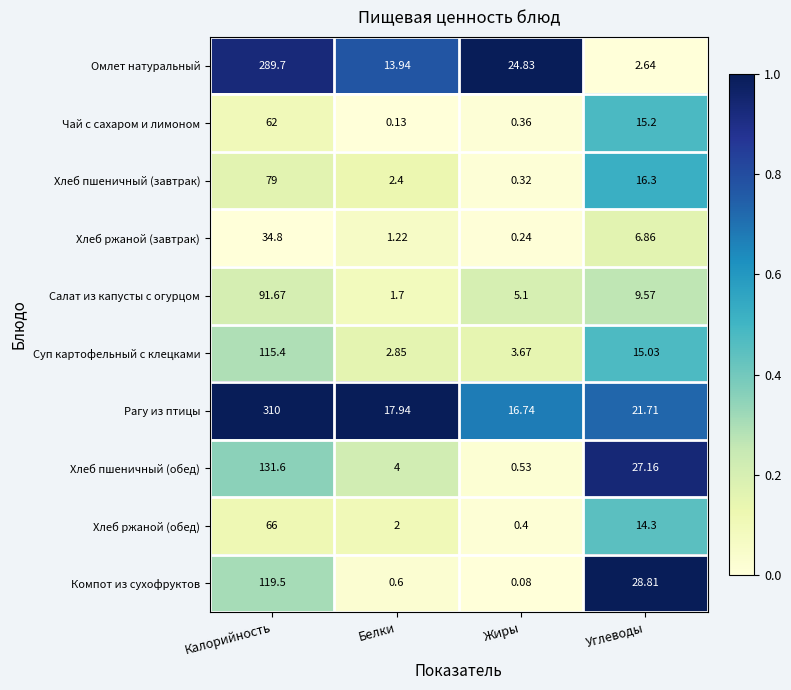

Is the value of Хлеб ржаной (завтрак) at Калорийность greater than the value of Хлеб ржаной (обед) at Калорийность?

No